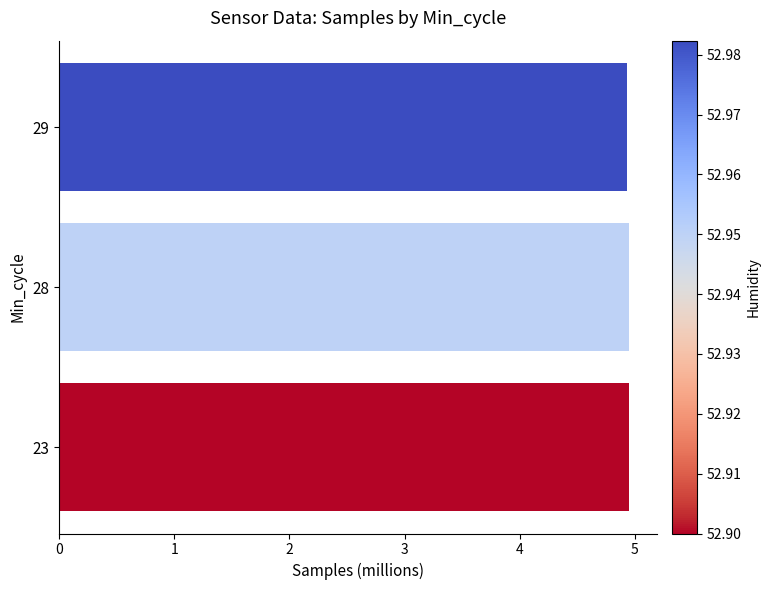

How many data points does each series have?

3